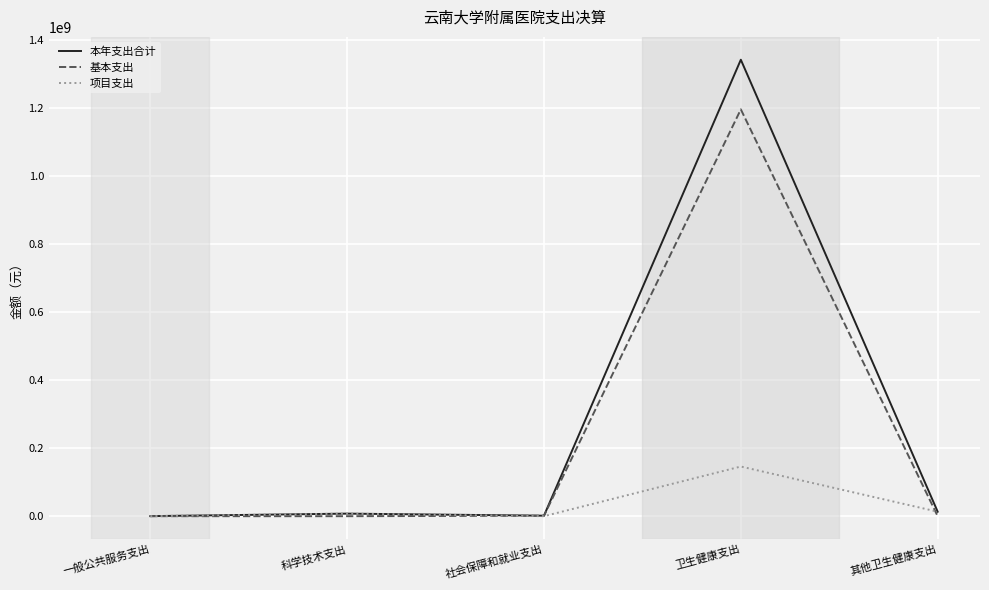

What is the difference between the highest and lowest values at 一般公共服务支出?

183238.0